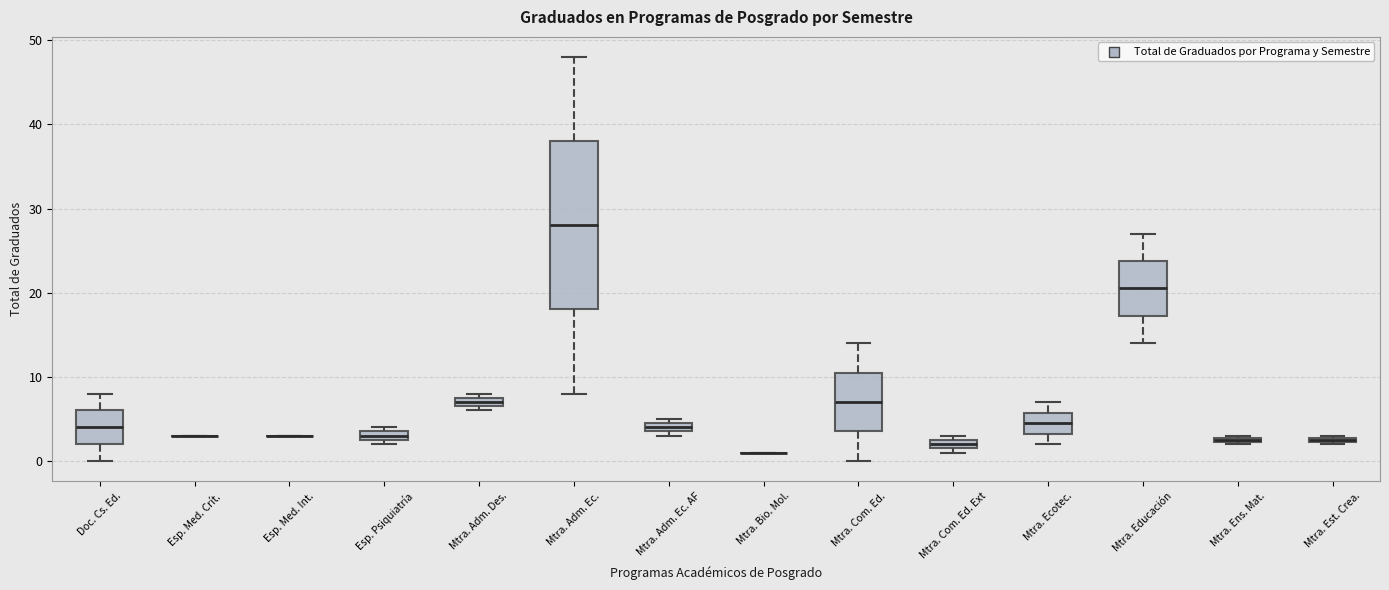

Comparing the boxes themselves (not the whiskers), which one is the tallest?

Mtra. Adm. Ec.